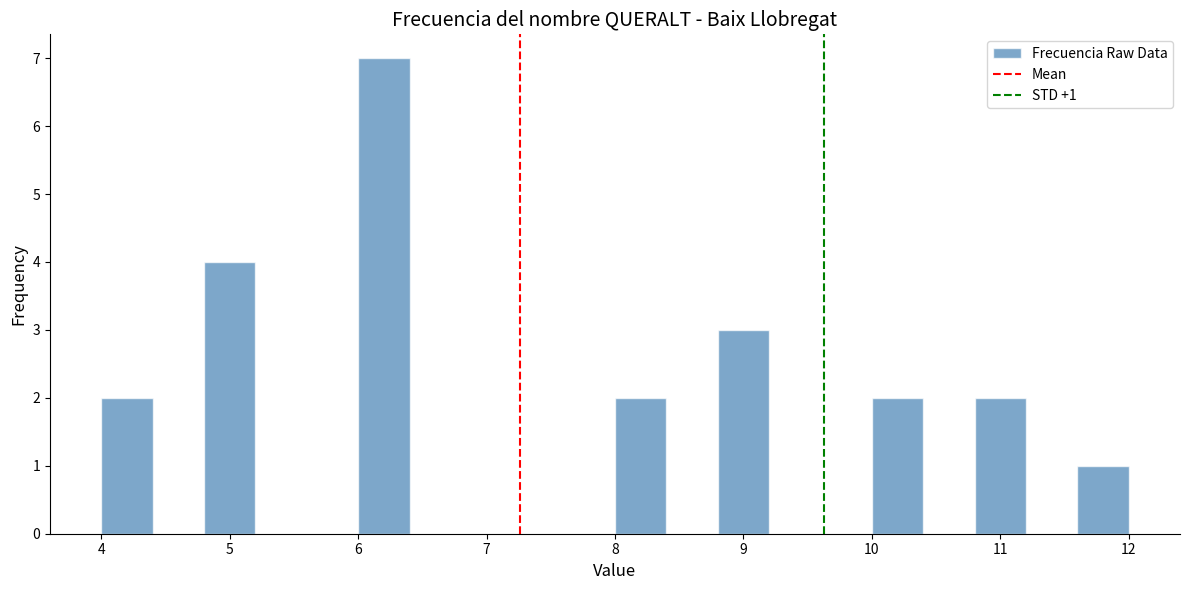

Over which range of the x-axis is the bar tallest?

6.0 to 6.4